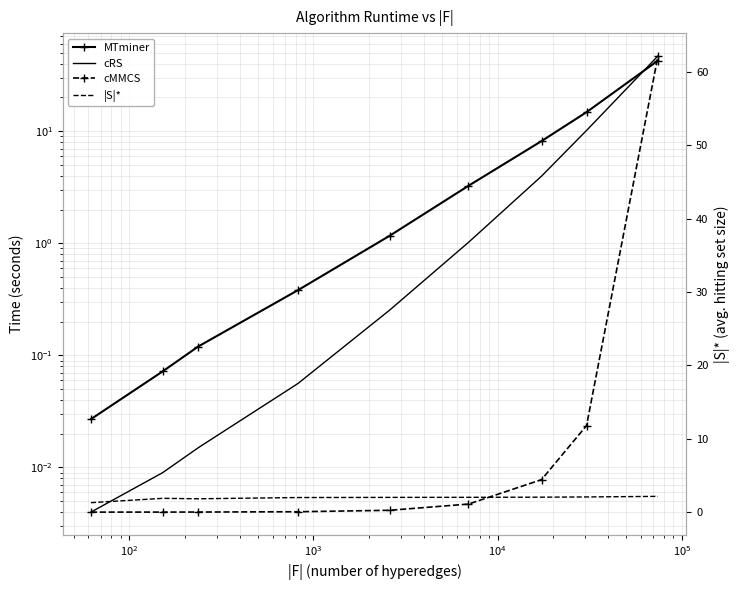

Rank the series by their maximum value, from lowest to highest.

|S|*, MTminer, cRS, cMMCS